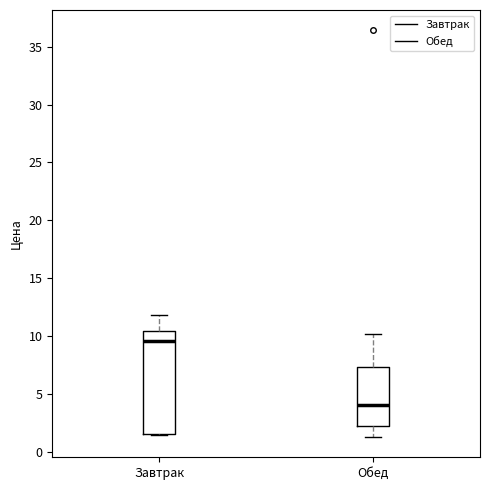

Reading left to right, transcribe this box plot: for each box, give where its median line is, the range the box spans, and where its two whiskers end, as read against the y-axis. The values are not printed on the chart, so give them approximately, as read against the axis.

Завтрак: median 9.5, box 1.5 to 10.5, whiskers 1.5 to 12.0
Обед: median 4.0, box 2.5 to 7.5, whiskers 1.5 to 10.0